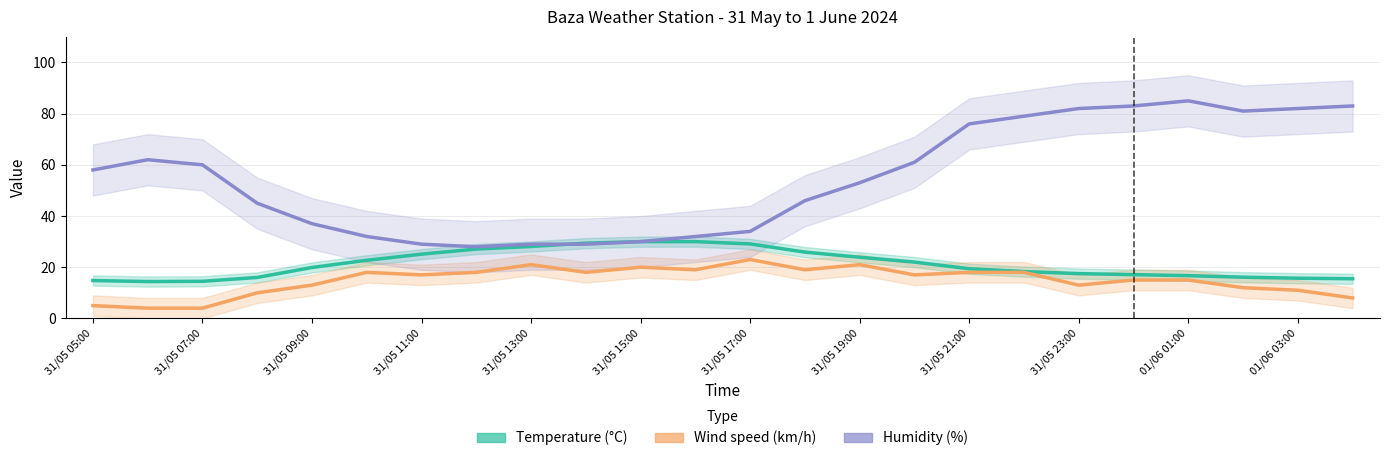

At how many categories does at least one series exceed 23?

24